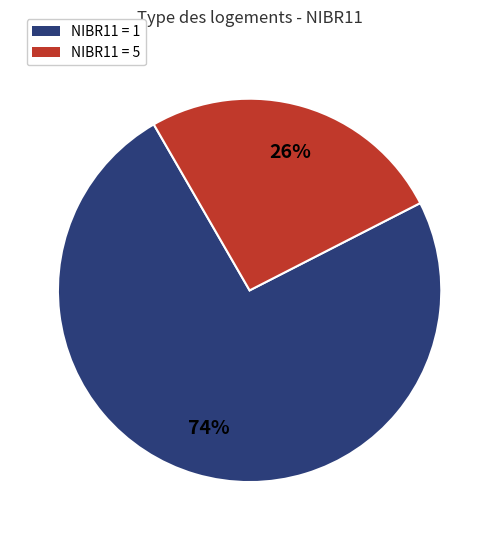

How many slices are in this pie chart?

2